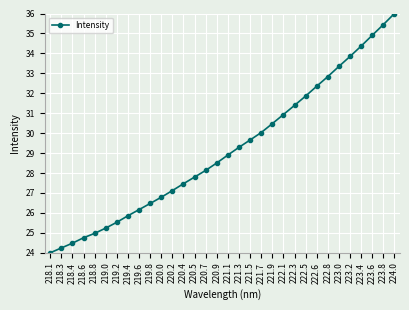

What is the change in value from 220.4 to 222.6?

+4.9